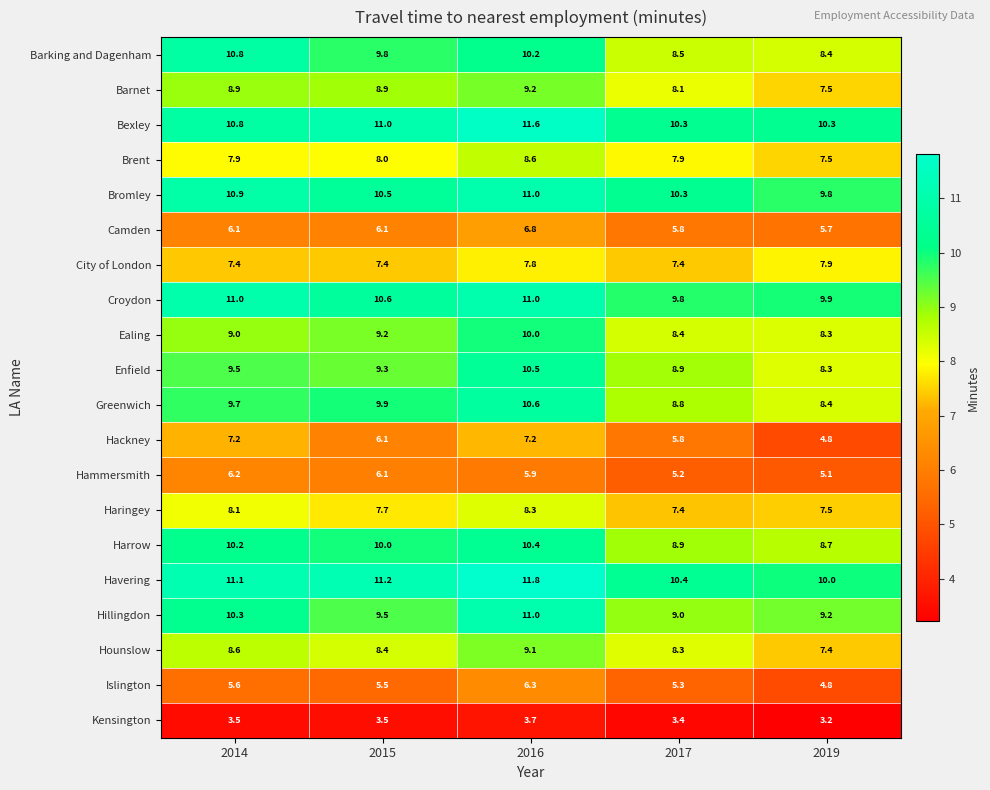

At which category is the sum across all series the highest?

2016